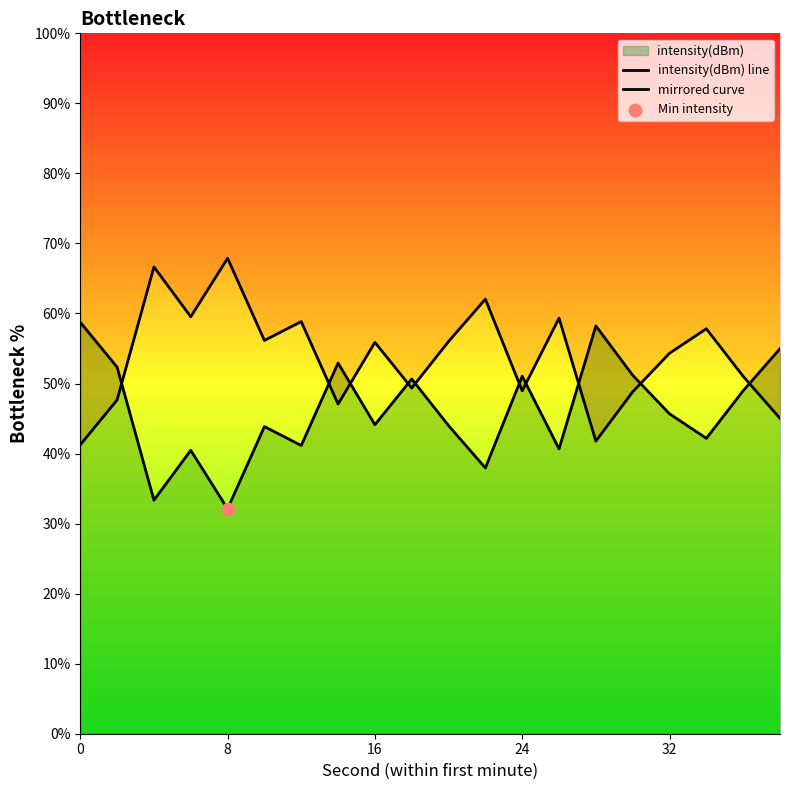

Is the value of mirrored curve at 7 greater than the value of intensity(dBm) line at 11?

Yes